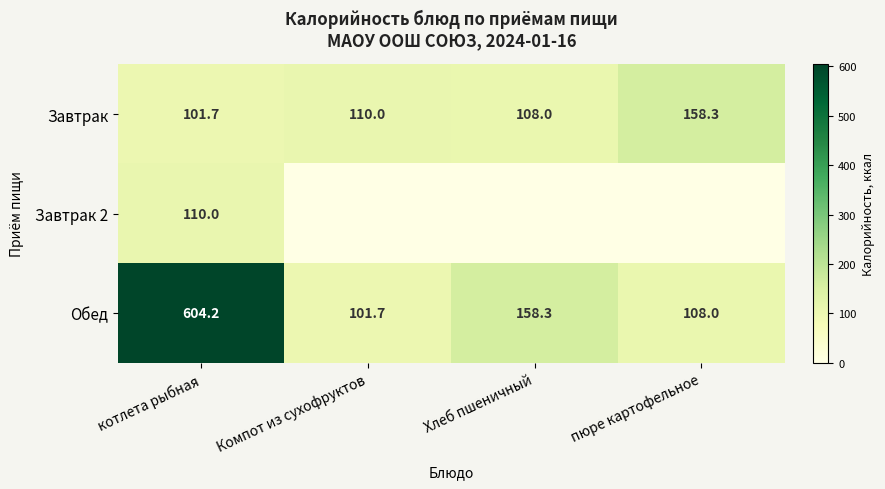

What is the highest value of the Завтрак series?

158.3